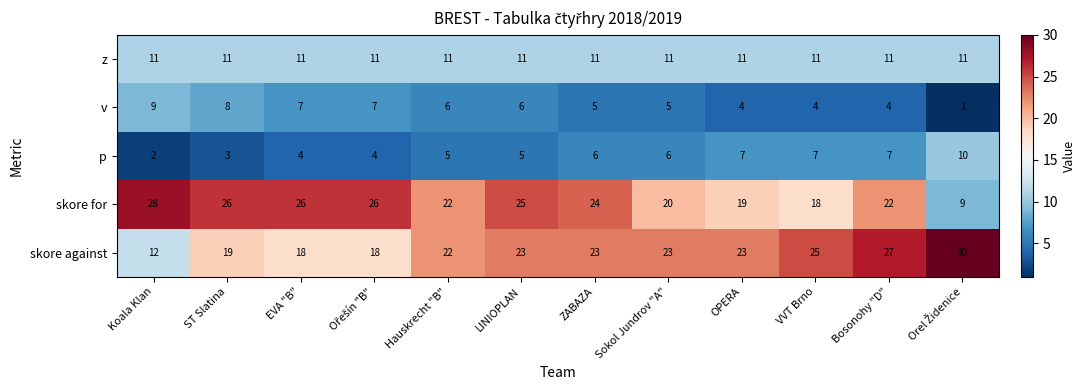

Which series has the largest range (max minus min)?

skore for